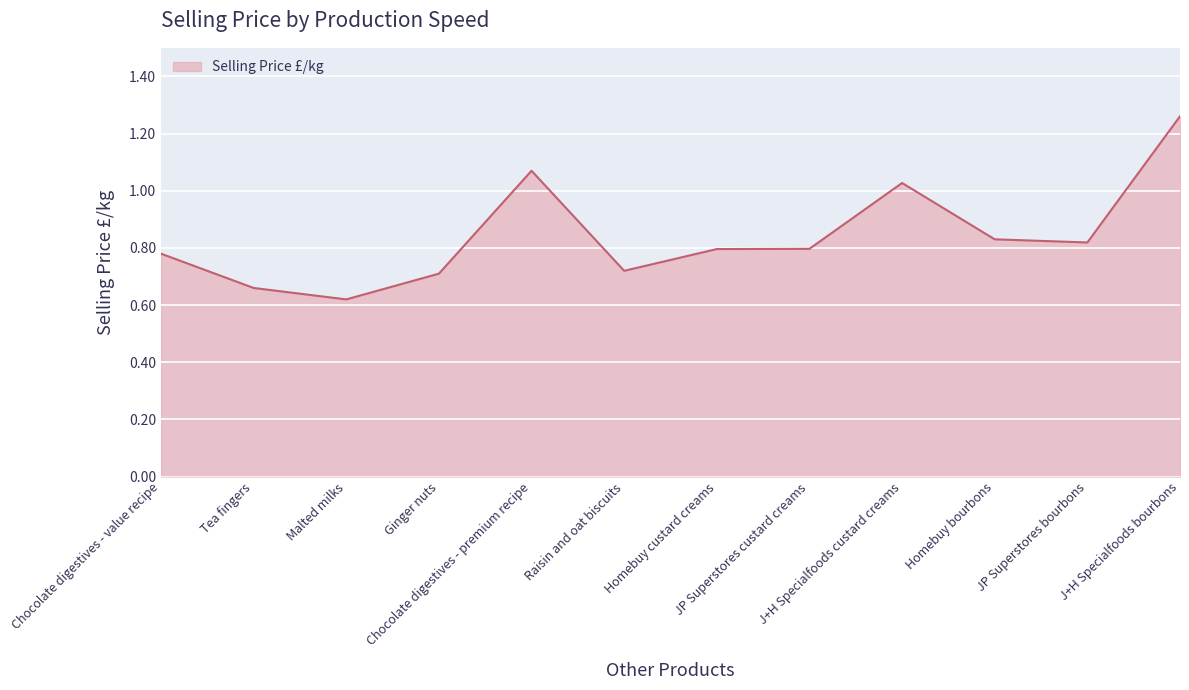

What is the difference between the maximum and minimum values?

0.6